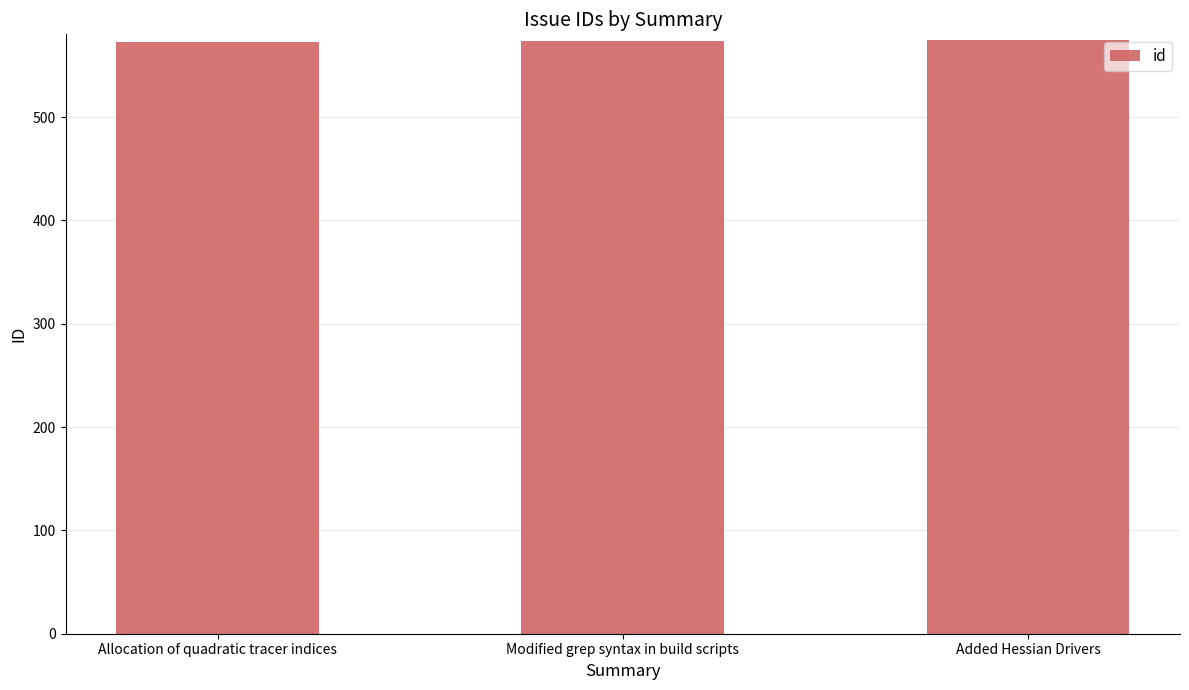

How many values are between 573 and 575?

3